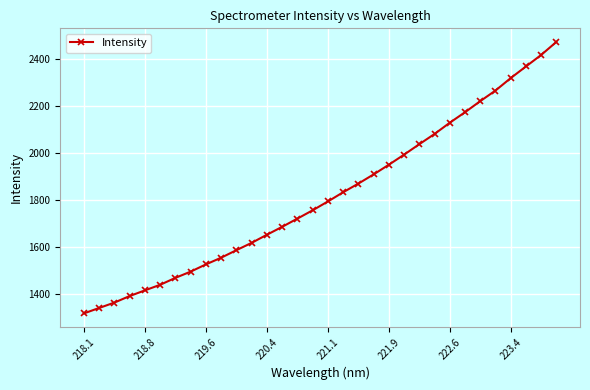

What is the value of the 24th point from the left?

2081.8